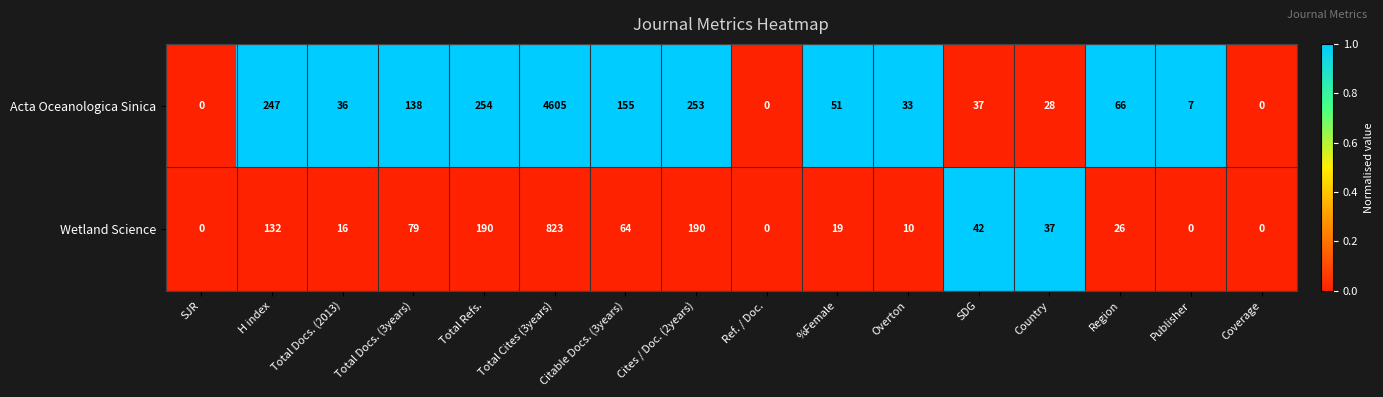

What is the maximum value shown in the chart?

4605